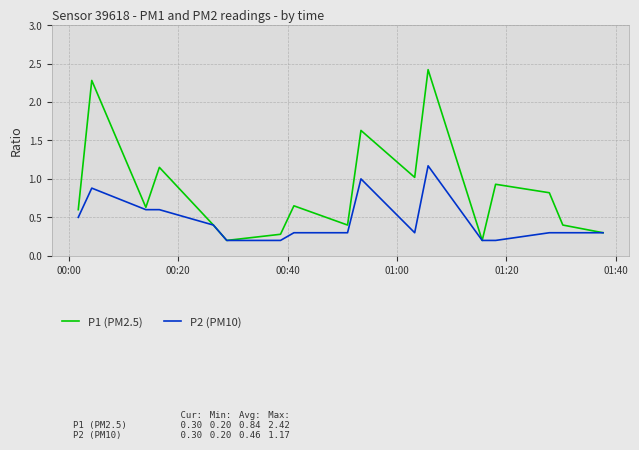

How many categories are shown in the chart?

17